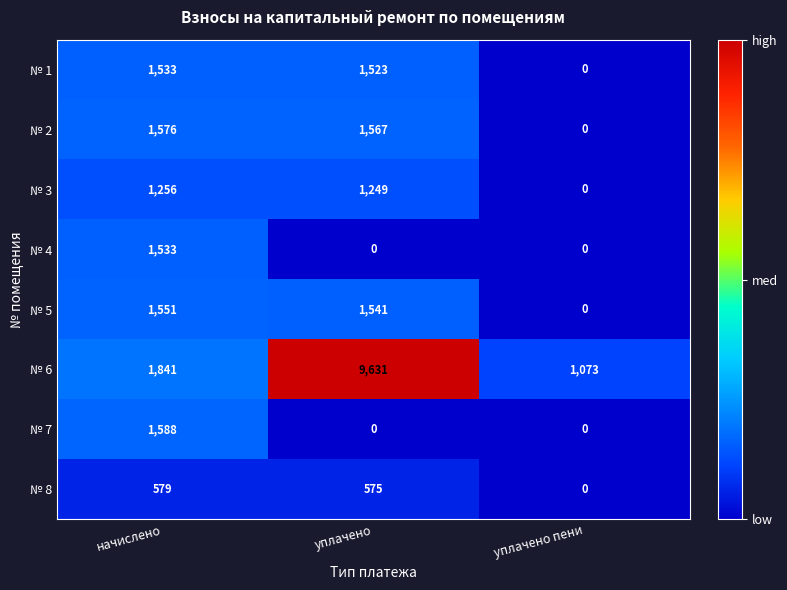

Reading right to left, extract all data points from this chart.

№ 1: уплачено пени=0	уплачено=1523	начислено=1533
№ 2: уплачено пени=0	уплачено=1567	начислено=1576
№ 3: уплачено пени=0	уплачено=1249	начислено=1256
№ 4: уплачено пени=0	уплачено=0	начислено=1533
№ 5: уплачено пени=0	уплачено=1541	начислено=1551
№ 6: уплачено пени=1073	уплачено=9631	начислено=1841
№ 7: уплачено пени=0	уплачено=0	начислено=1588
№ 8: уплачено пени=0	уплачено=575	начислено=579